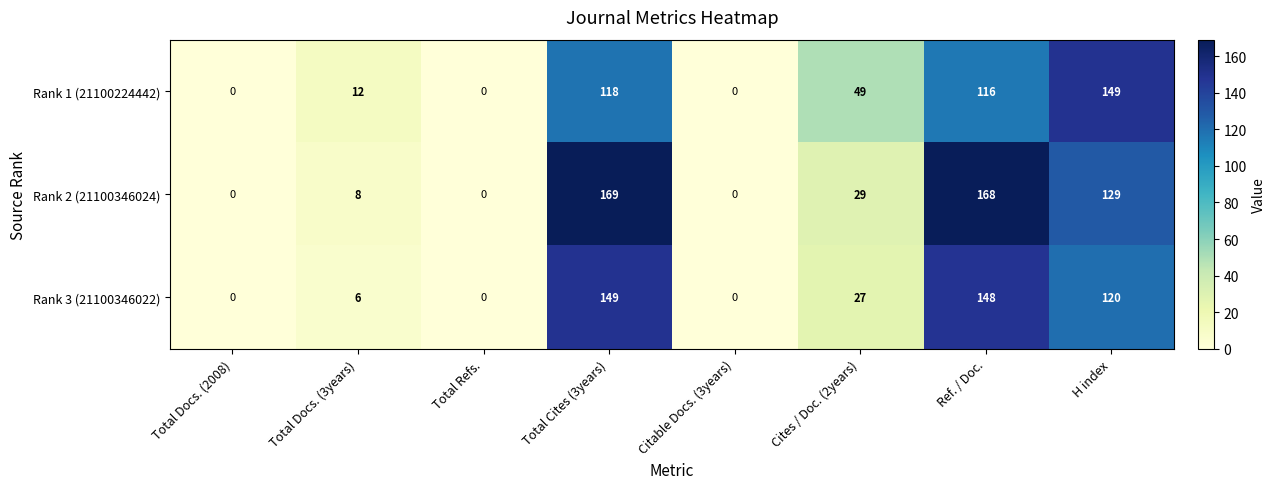

Which series has the largest total across all categories?

Rank 2 (21100346024)